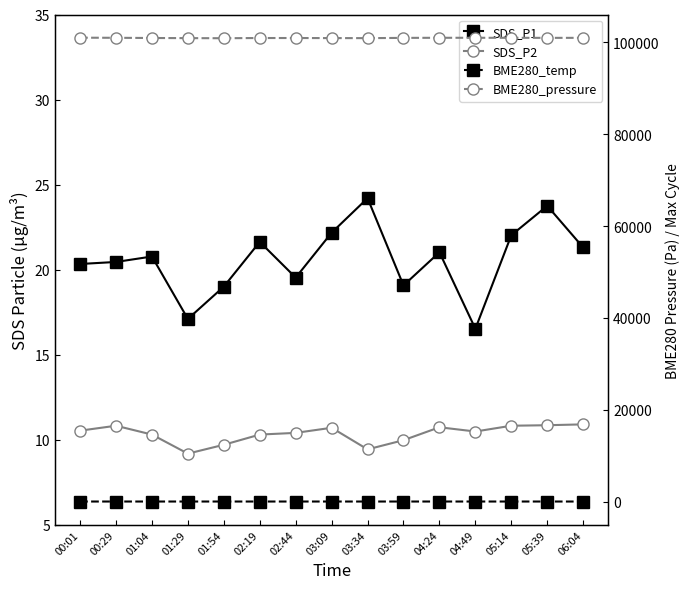

What is the smallest value displayed?

9.2